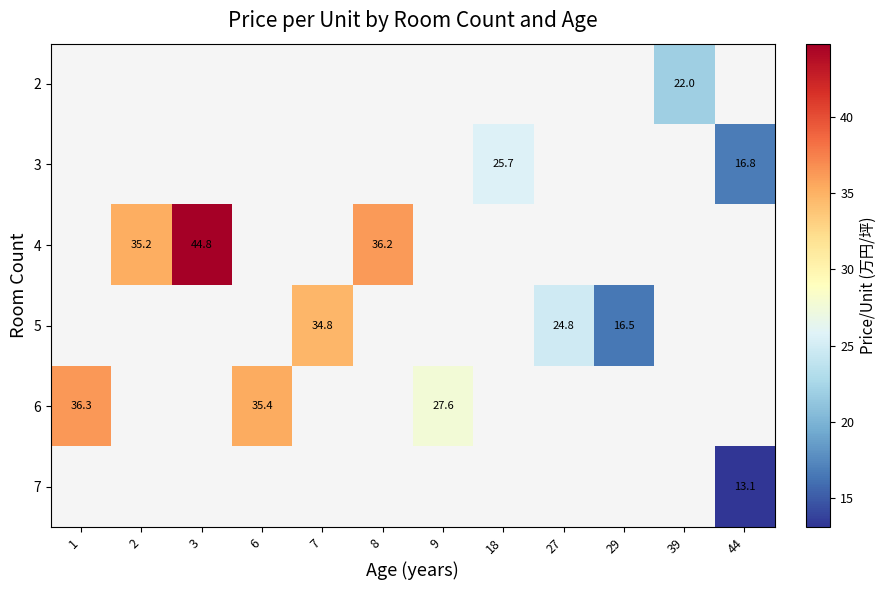

The 4 series shows 35.2 at 2. True or false?

True